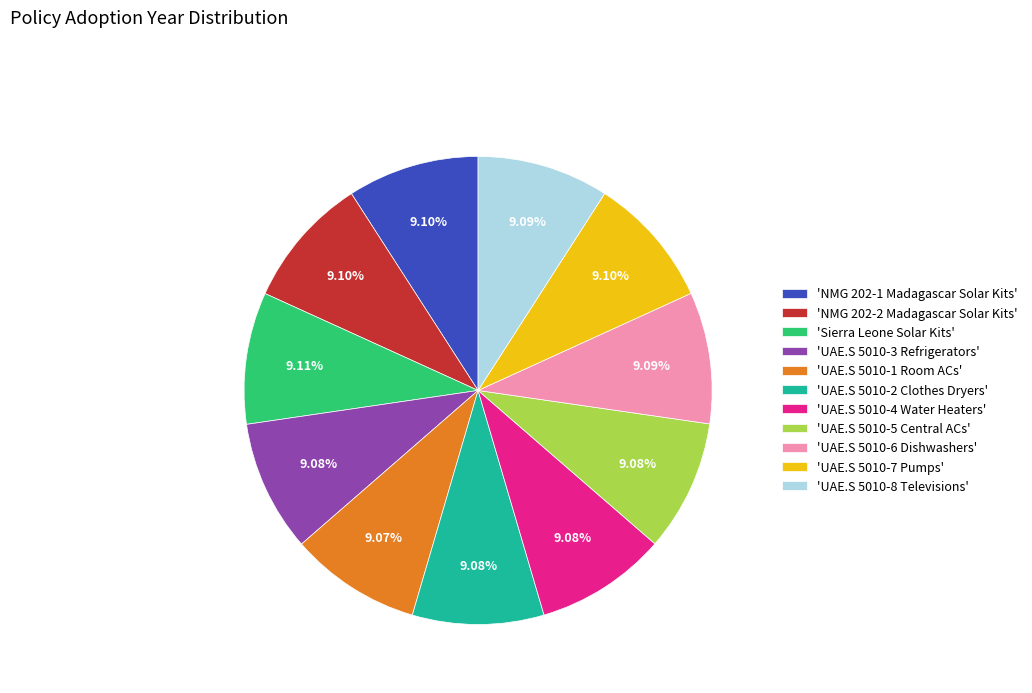

Approximately how many times larger is the value at 'UAE.S 5010-5 Central ACs' compared to 'Sierra Leone Solar Kits'?

1.0